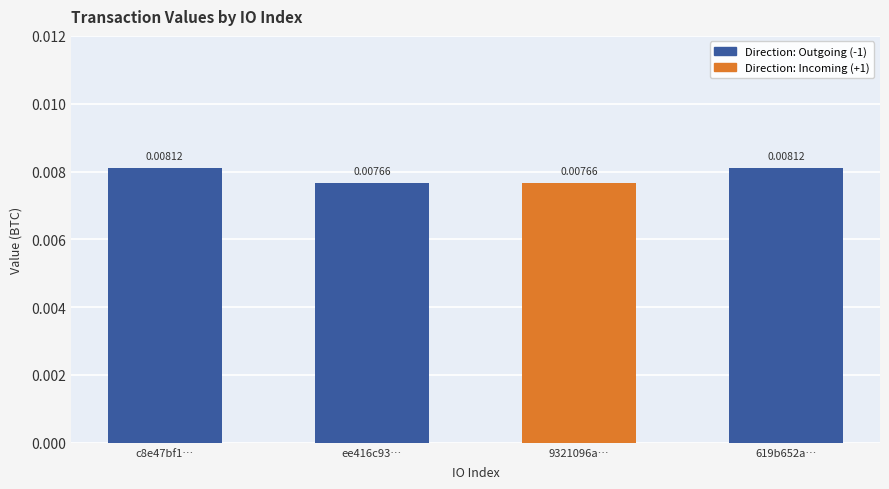

Between c8e47bf1… and ee416c93…, which is larger?

c8e47bf1…